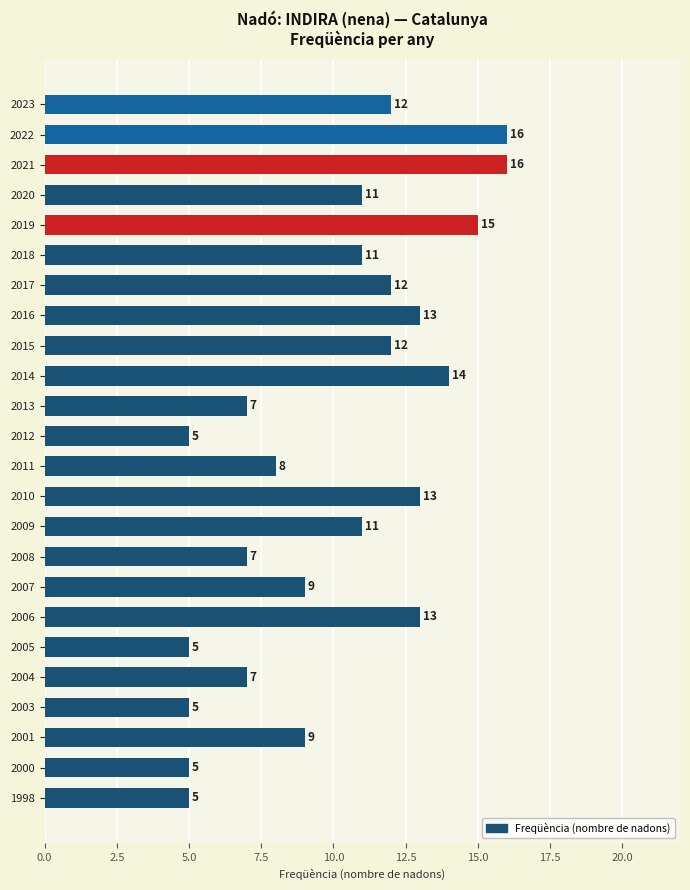

Reading top to bottom, list all the values displayed in this chart.

2023=12	2022=16	2021=16	2020=11	2019=15	2018=11	2017=12	2016=13	2015=12	2014=14	2013=7	2012=5	2011=8	2010=13	2009=11	2008=7	2007=9	2006=13	2005=5	2004=7	2003=5	2001=9	2000=5	1998=5